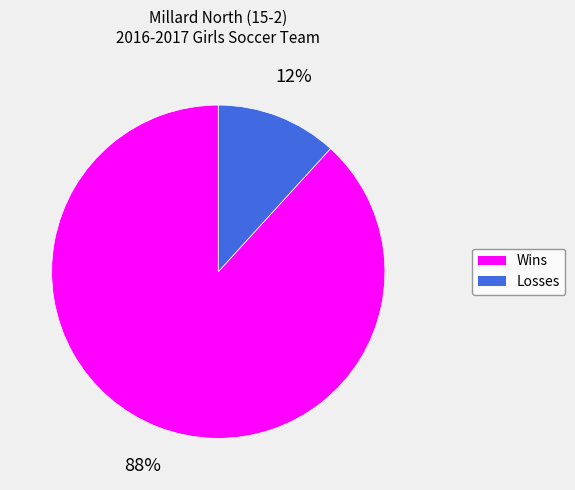

Which category accounts for the majority?

Wins